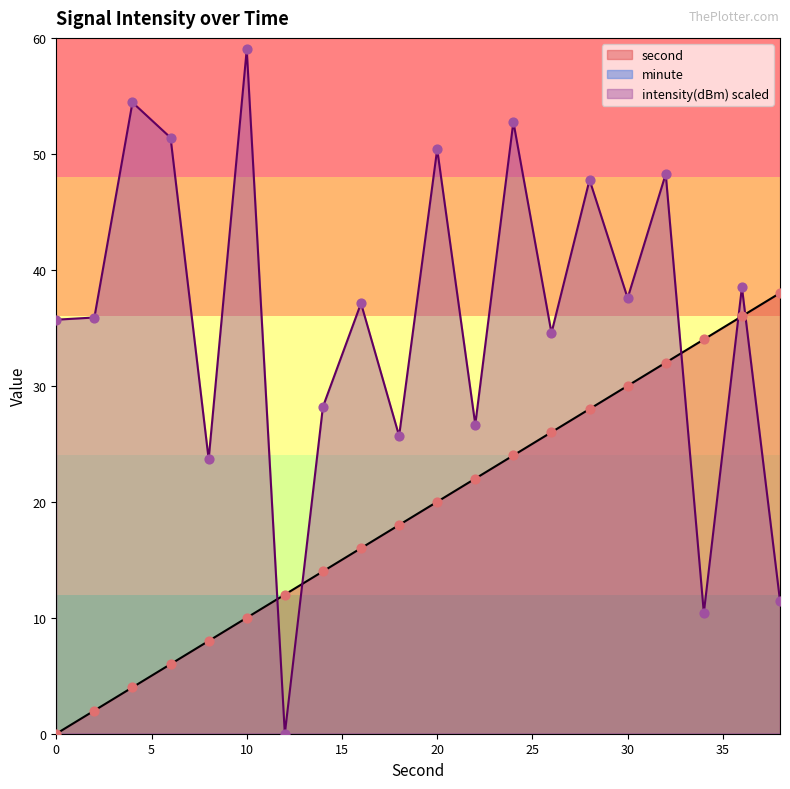

Which series has the largest total across all categories?

intensity(dBm)